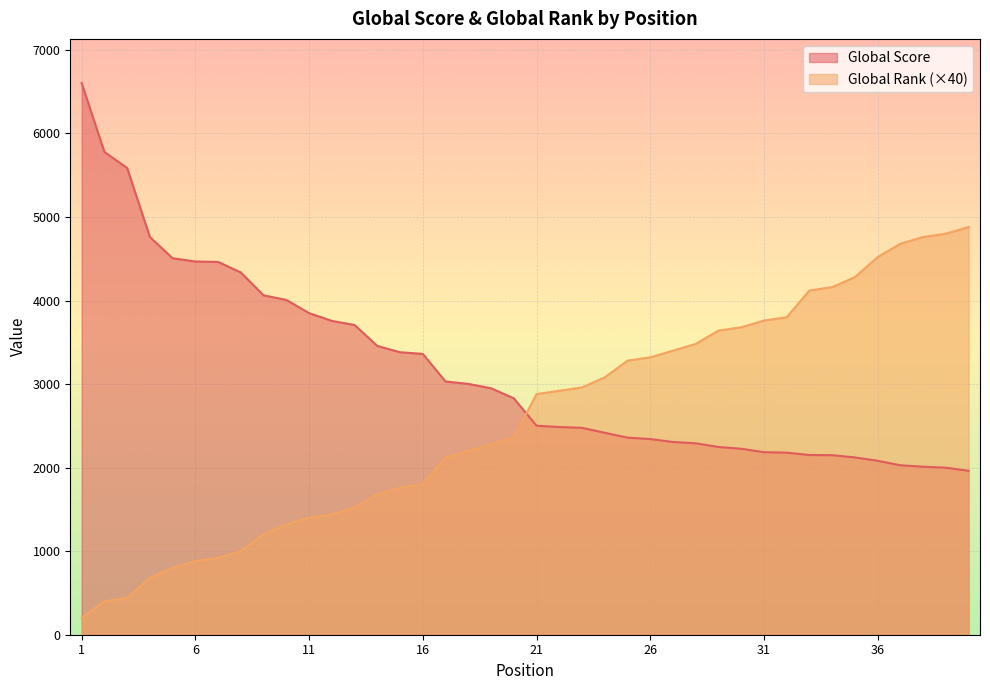

True or false: Global Rank and Global Score cross at least once.

True